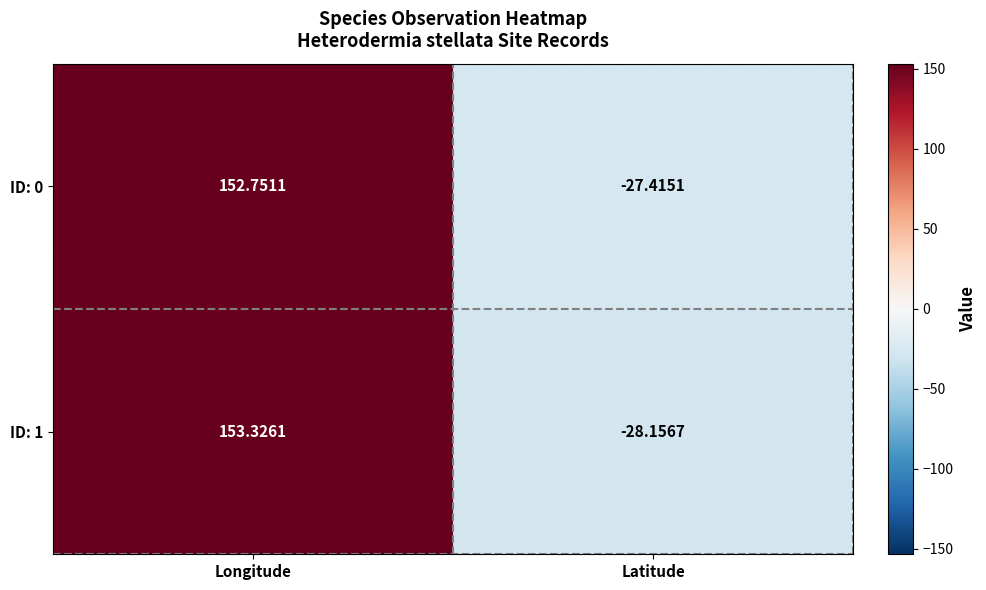

List the labels in order of ID: 0 value, smallest first.

Latitude, Longitude